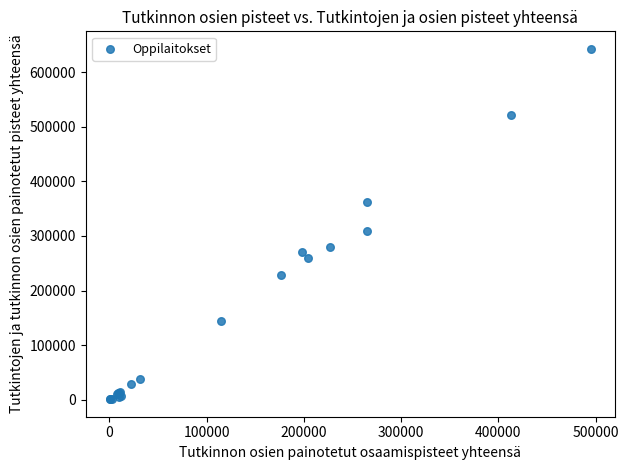

What Y value in the scatter plot is closest to 321898?

309660.5